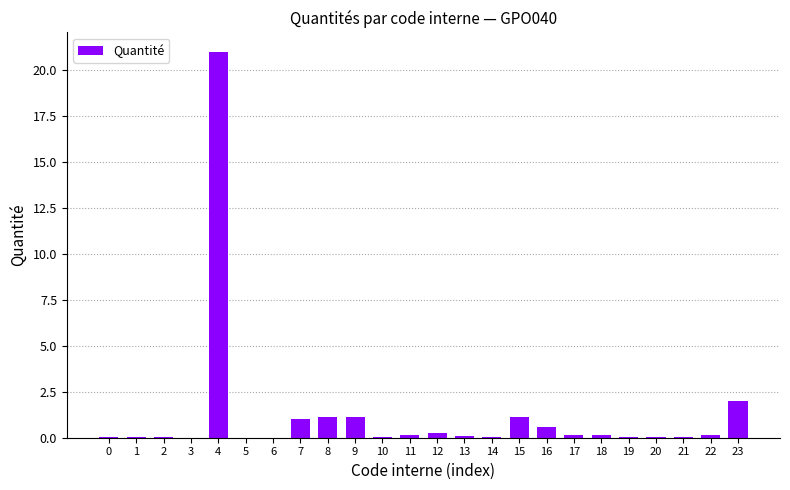

Which category has the highest value across all series?

4